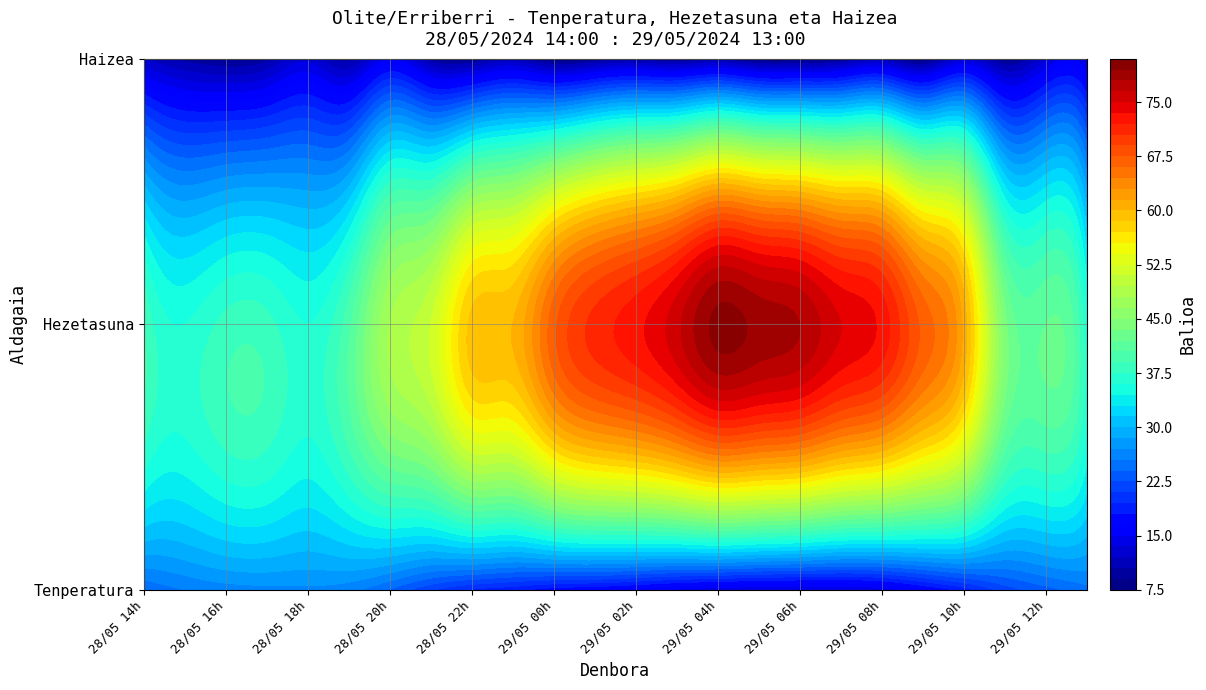

What is the difference between the maximum and second lowest values in the Tenperatura series?

13.3